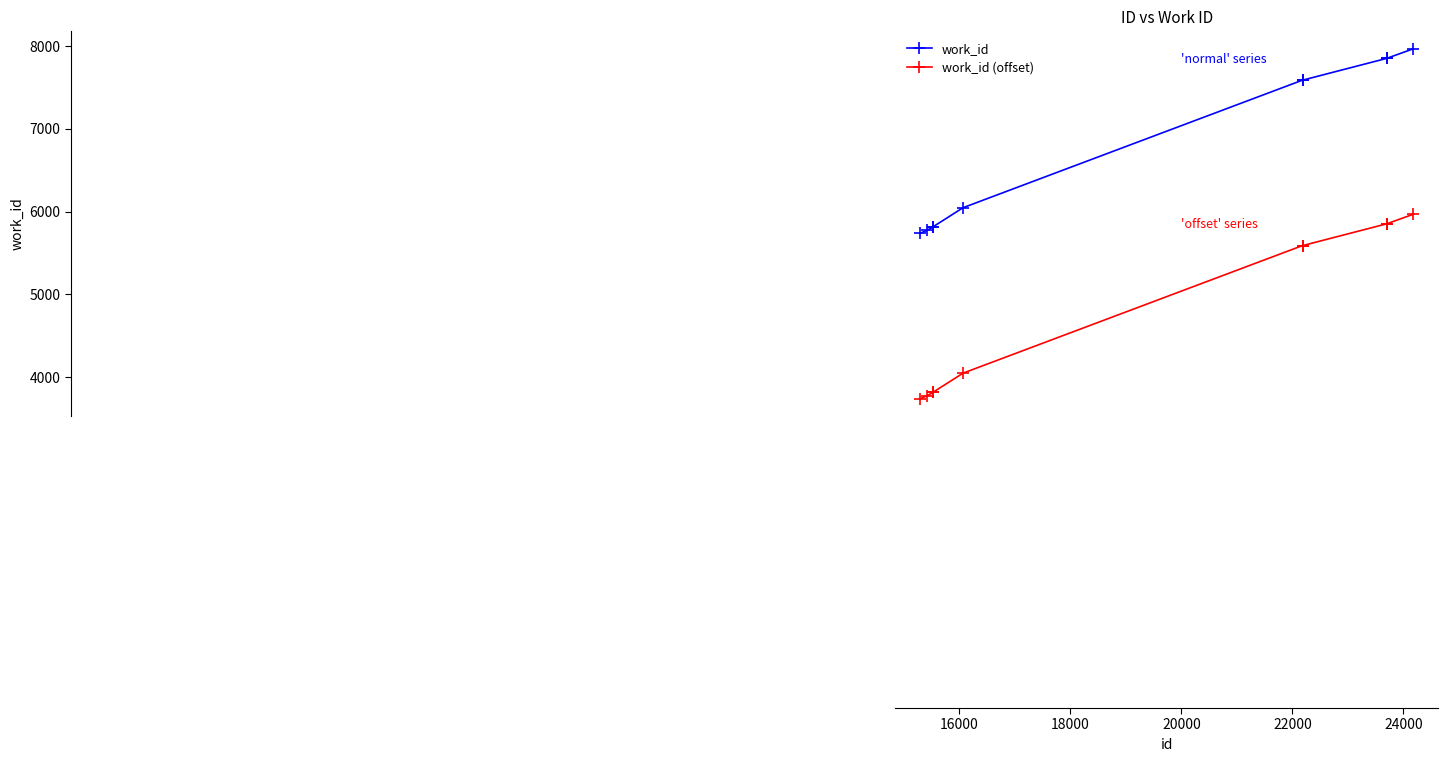

What is the greatest value displayed?

7969